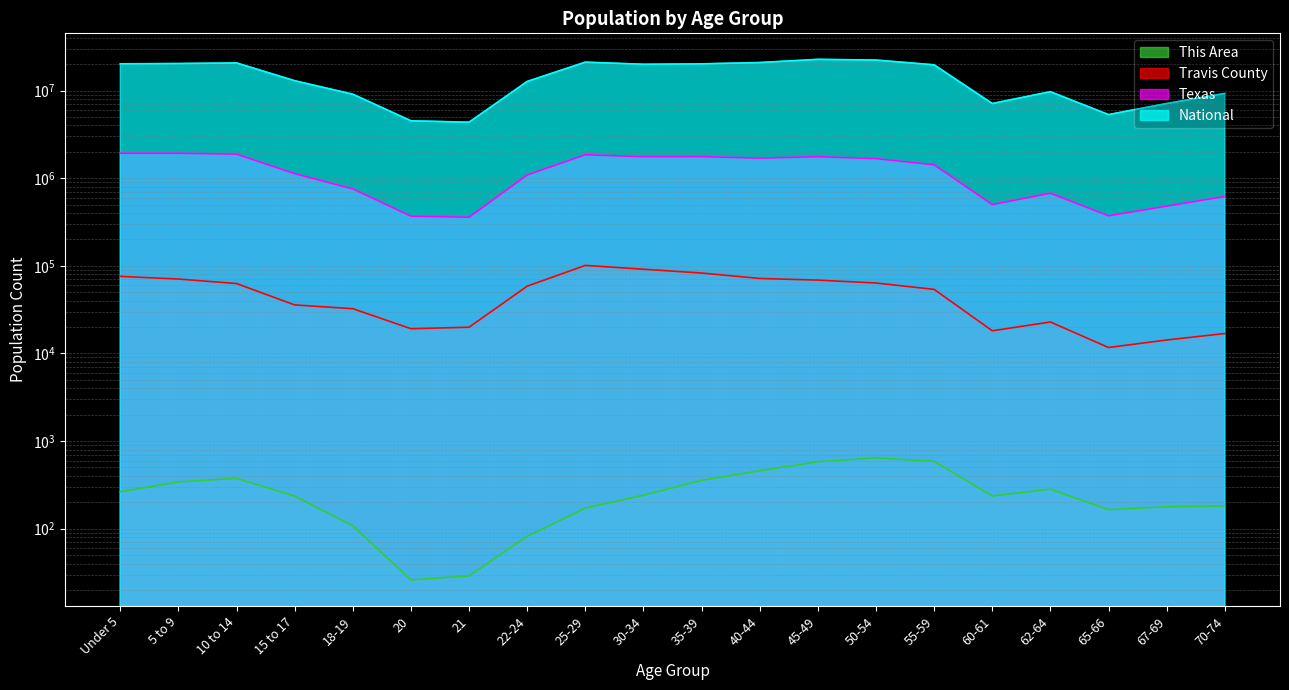

Reading right to left, list all the values displayed in this chart.

This Area: 70-74=182	67-69=178	65-66=165	62-64=283	60-61=236	55-59=587	50-54=643	45-49=581	40-44=458	35-39=357	30-34=241	25-29=172	22-24=82	21=29	20=26	18-19=108	15 to 17=236	10 to 14=376	5 to 9=342	Under 5=264
Travis County: 70-74=16880	67-69=14246	65-66=11690	62-64=22853	60-61=18145	55-59=53862	50-54=63676	45-49=68721	40-44=71759	35-39=82766	30-34=91441	25-29=101132	22-24=58607	21=19926	20=19161	18-19=32421	15 to 17=35788	10 to 14=62789	5 to 9=70686	Under 5=75774
Texas: 70-74=619156	67-69=480038	65-66=373062	62-64=674244	60-61=500523	55-59=1422924	50-54=1674869	45-49=1760467	40-44=1694795	35-39=1763587	30-34=1760434	25-29=1853039	22-24=1089024	21=359015	20=369040	18-19=755890	15 to 17=1127234	10 to 14=1881883	5 to 9=1928234	Under 5=1928473
National: 70-74=9278166	67-69=7115361	65-66=5319902	62-64=9704197	60-61=7113727	55-59=19664805	50-54=22298125	45-49=22708591	40-44=20890964	35-39=20179642	30-34=19962099	25-29=21101849	22-24=12712576	21=4354294	20=4519129	18-19=9086089	15 to 17=12954254	10 to 14=20677194	5 to 9=20348657	Under 5=20201362